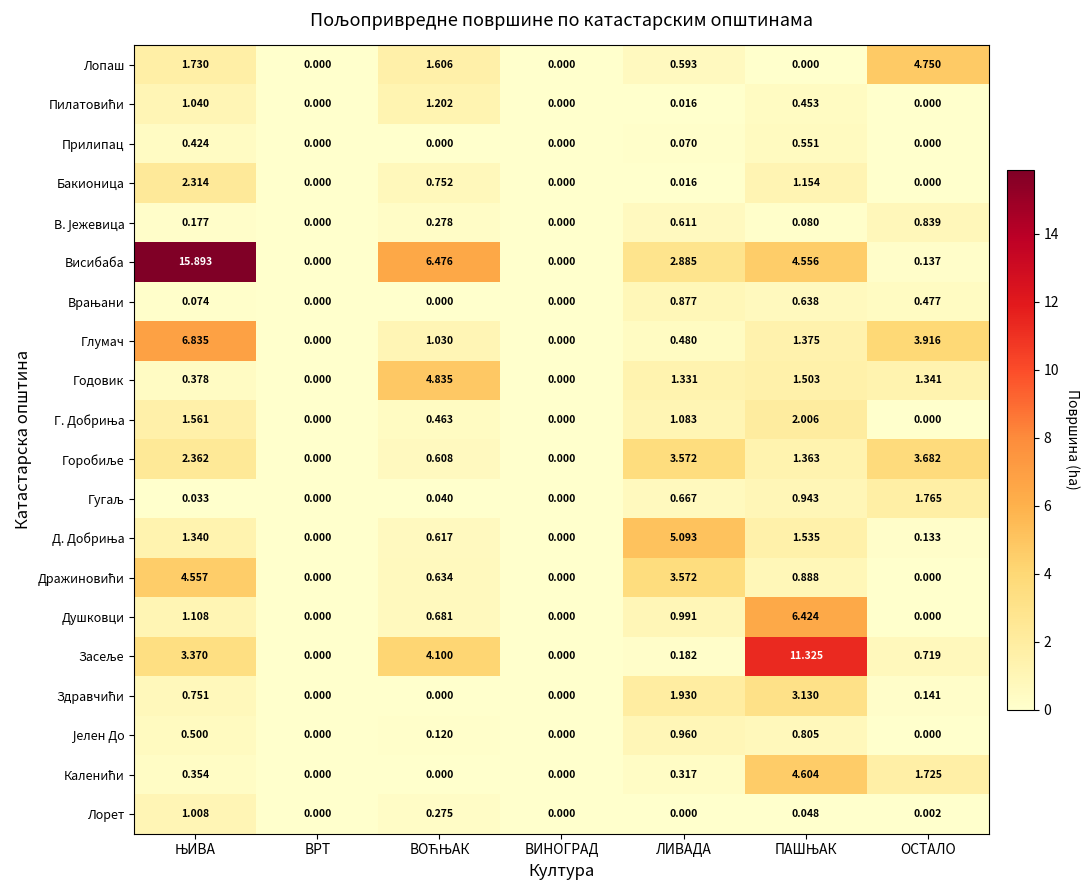

Which series has the widest spread of values?

Висибаба